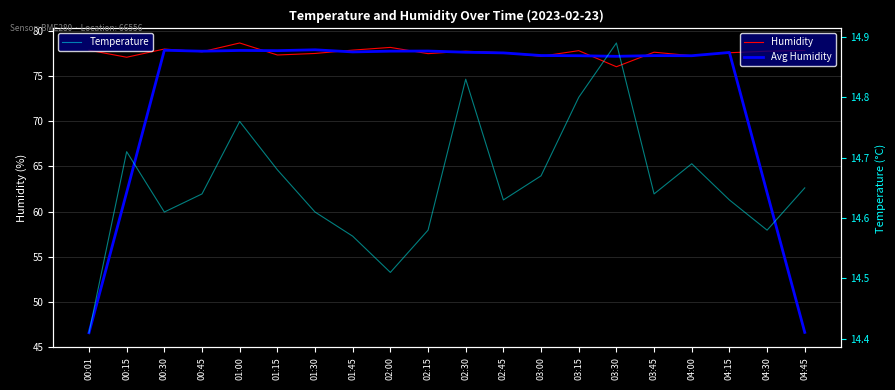

What is the sum of all Humidity values?

1552.0